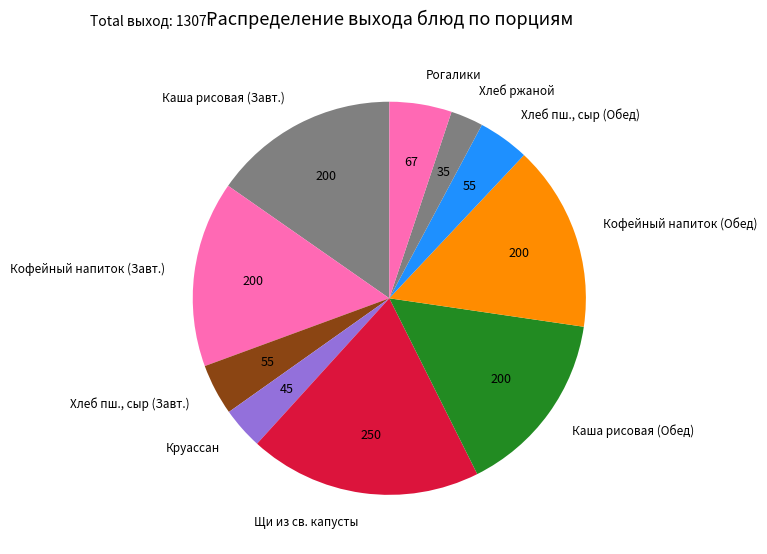

Which has a higher value, Хлеб пш., сыр (Завт.) or Каша рисовая (Обед)?

Каша рисовая (Обед)